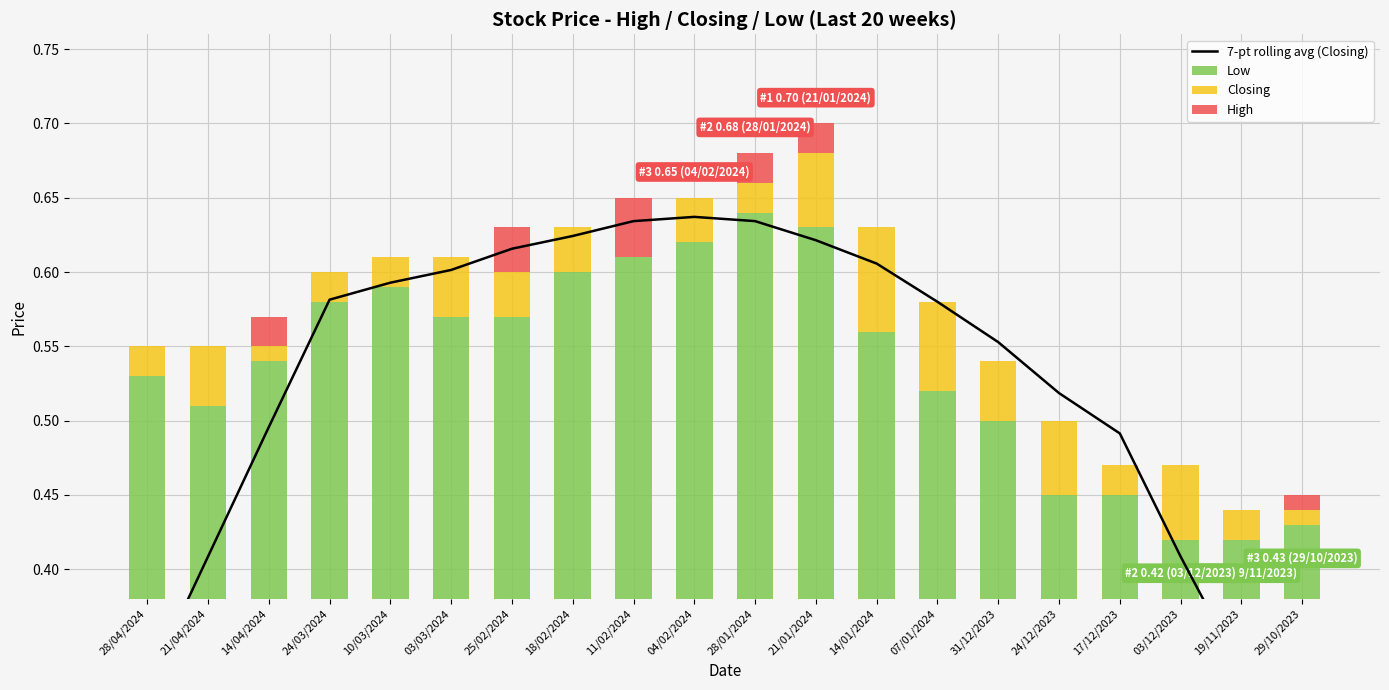

True or false: 7-pt rolling avg (Closing) has a value of 0.3 at 14/01/2024.

False